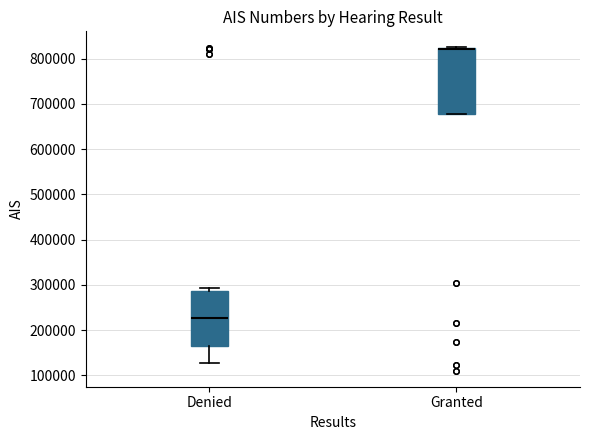

Reading left to right, read every box against the y-axis: the position of its median line, the range the box covers, and the ends of its whiskers. The values are not printed on the chart, so give them approximately, as read against the axis.

Denied: median 230000, box 170000 to 290000, whiskers 130000 to 290000 (just above the box's upper edge)
Granted: median 820000 (drawn on the box's upper edge), box 680000 to 820000, whiskers 680000 to 820000